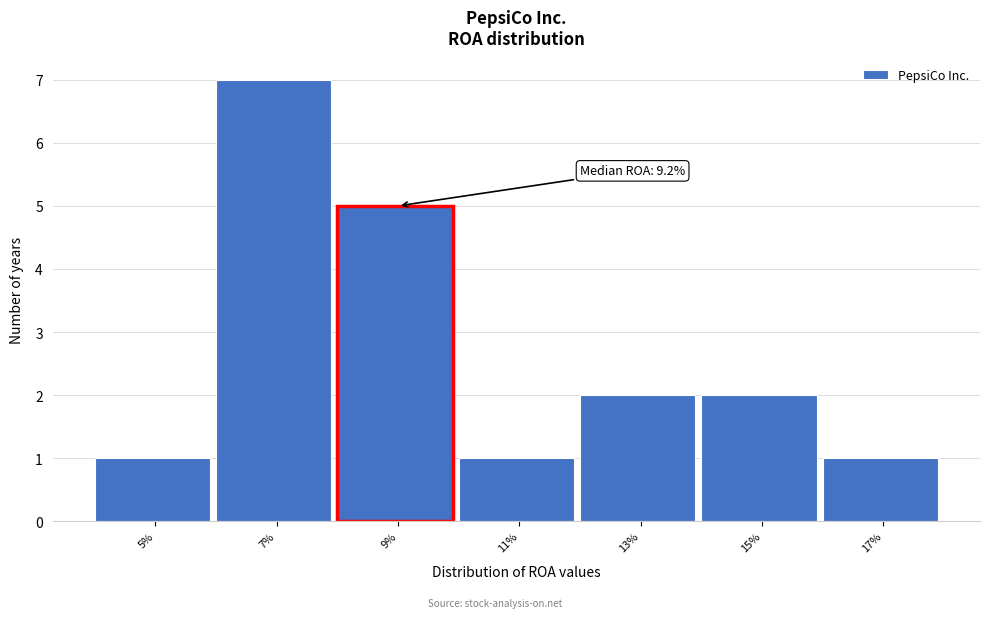

Reading left to right, list all the values displayed in this chart.

5%=1	7%=7	9%=5	11%=1	13%=2	15%=2	17%=1